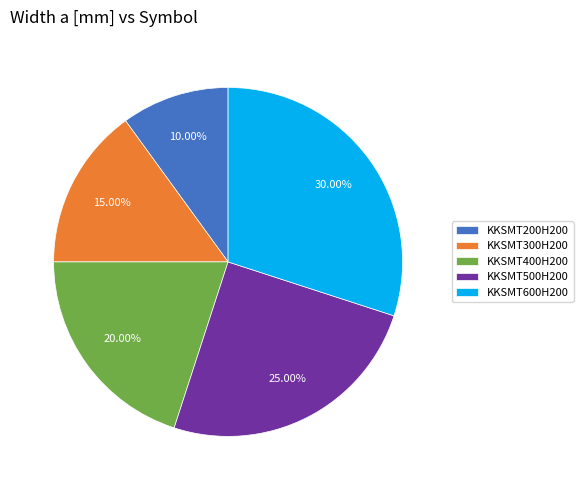

How many slices are in this pie chart?

5